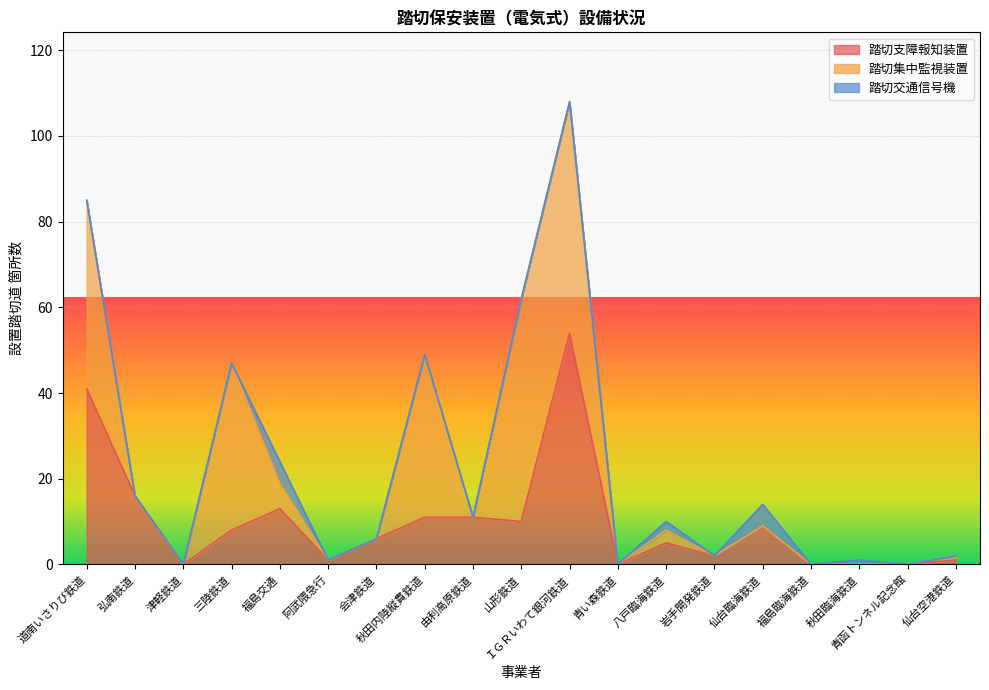

Is it true that 踏切支障報知装置 equals 1 at 岩手開発鉄道?

False